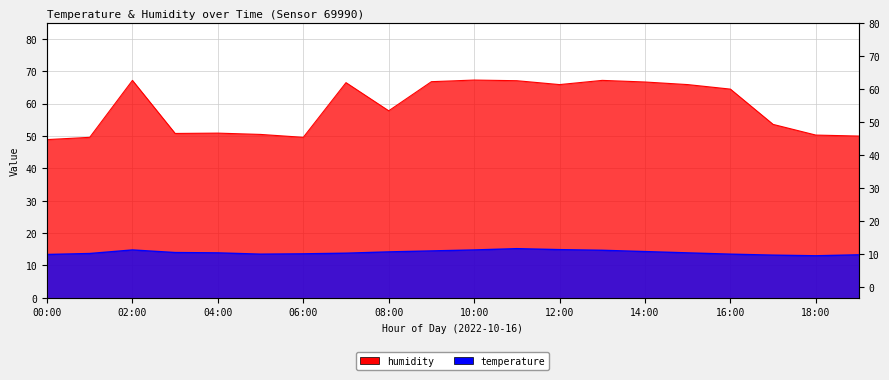

True or false: humidity and temperature cross at least once.

False